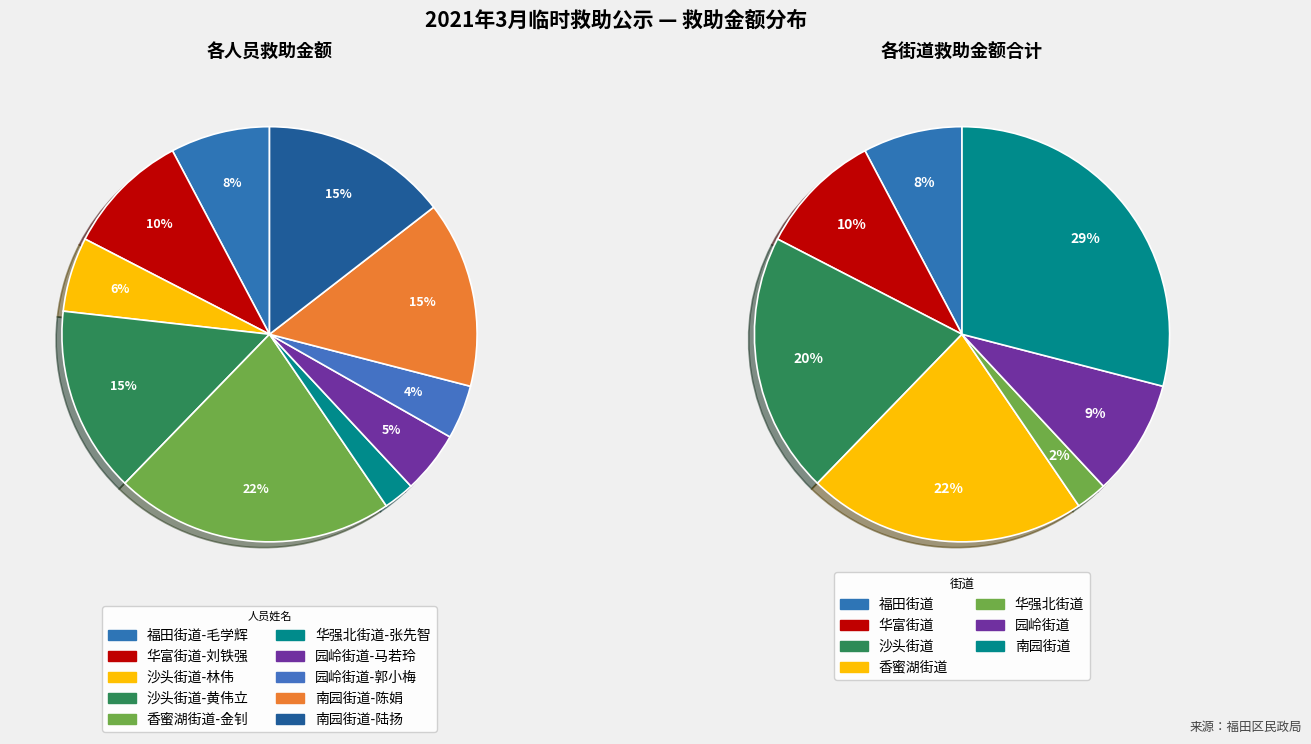

Approximately how many times larger is the value at 园岭街道-马若玲 compared to 园岭街道-郭小梅?

1.2